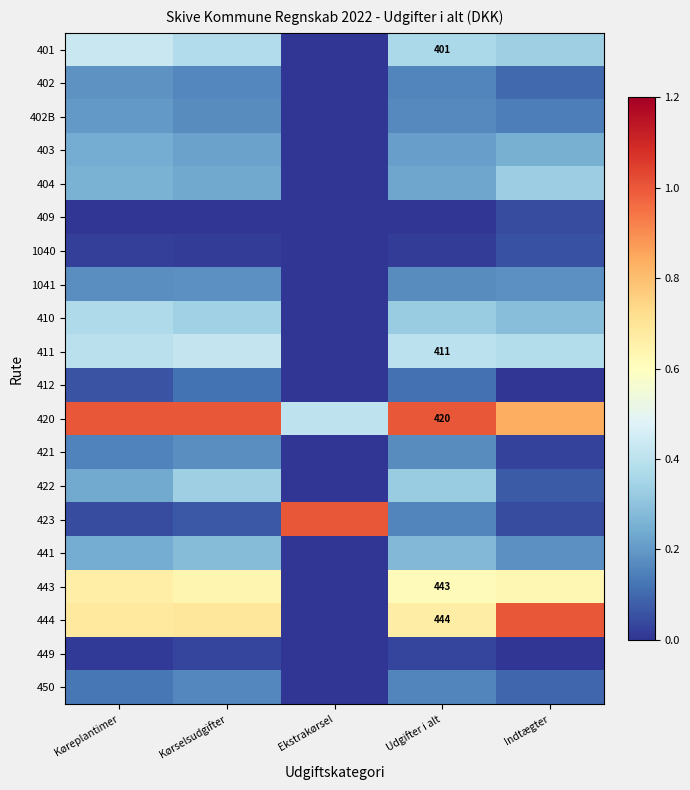

Which has a higher value, Indtægter or Udgifter i alt?

Udgifter i alt